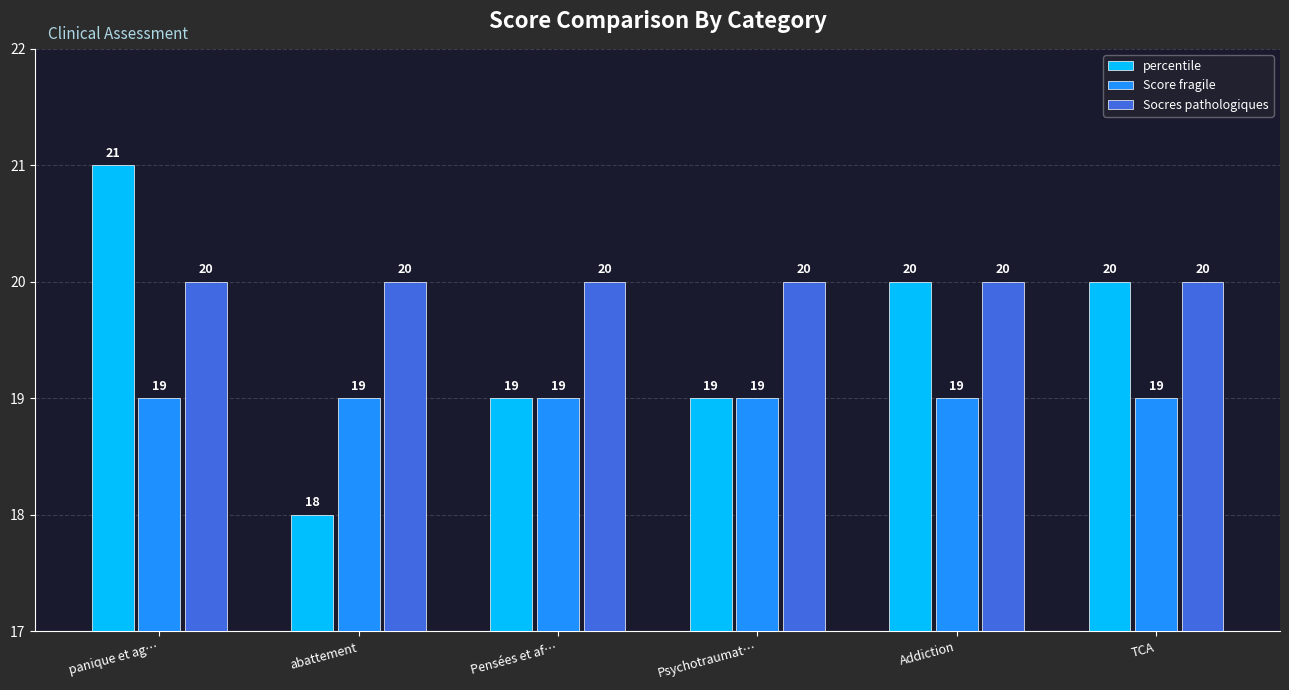

Rank the series at abattement from lowest to highest value.

percentile, Score fragile, Socres pathologiques